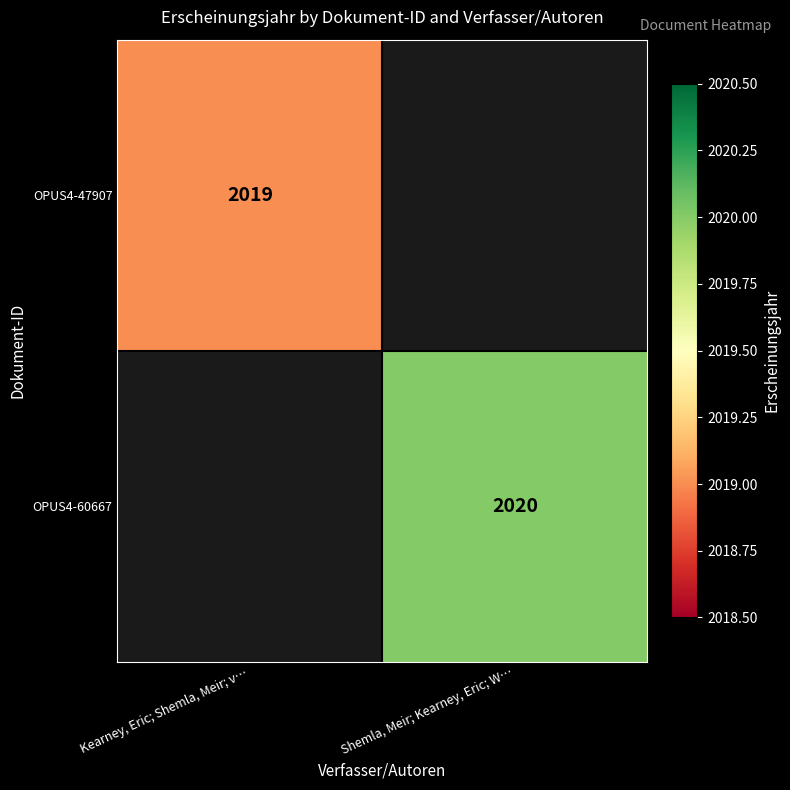

At how many categories does at least one series exceed 2019?

1